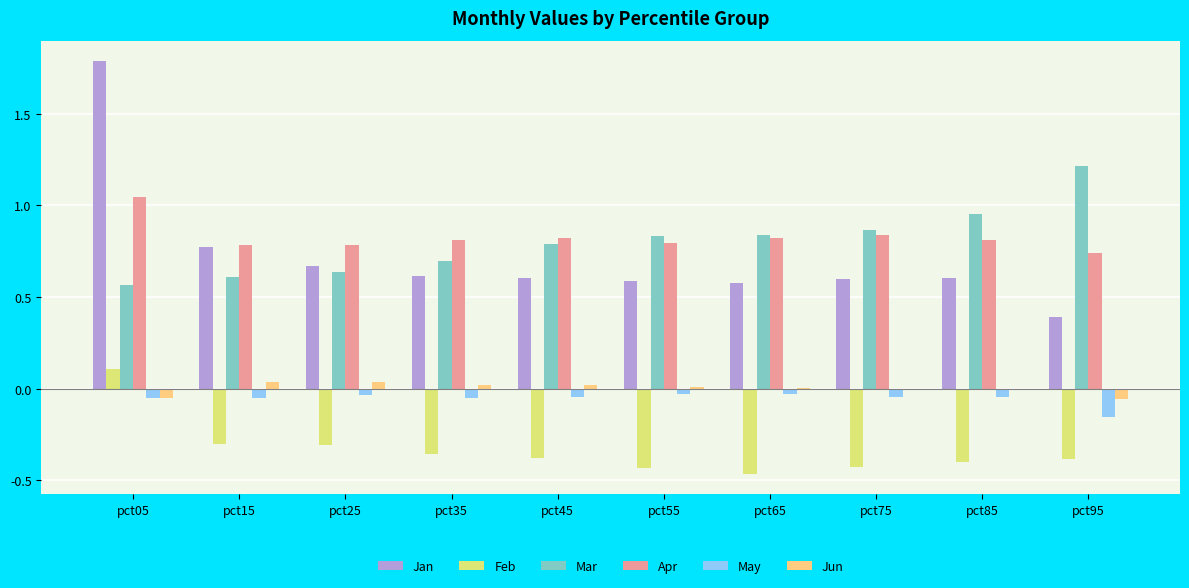

Is it true that Feb equals -0.4 at pct25?

False